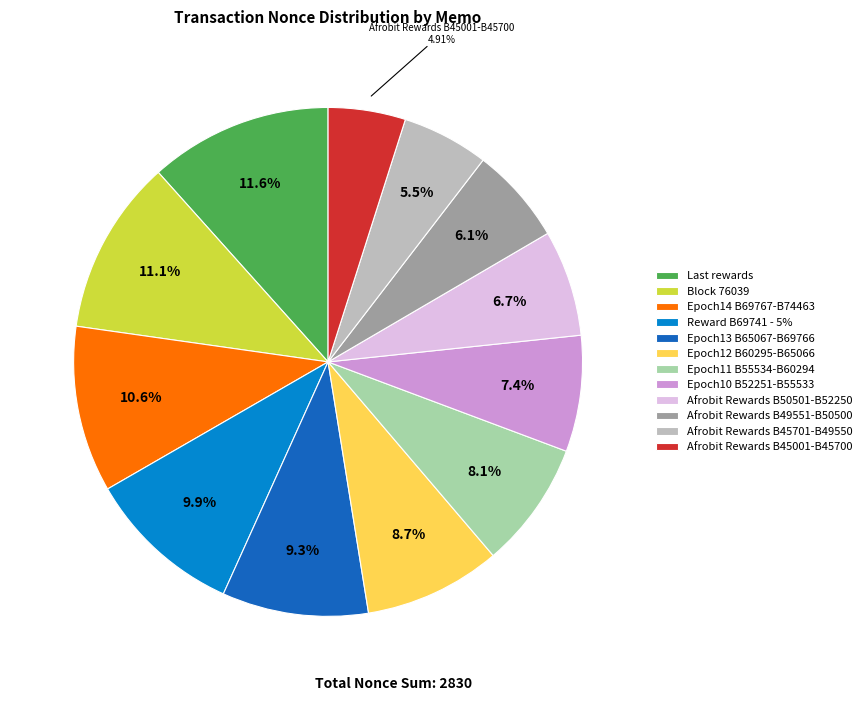

What is the ratio of the value at Afrobit Rewards B45001-B45700 to the value at Afrobit Rewards B50501-B52250?

0.7